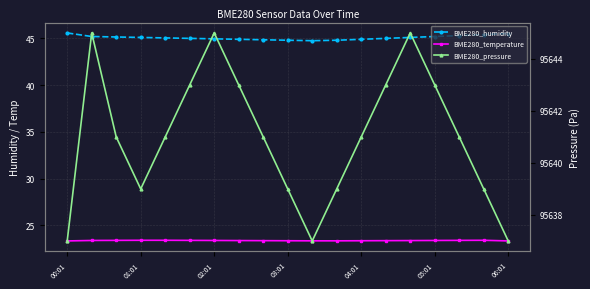

True or false: BME280_pressure has more than 0 interior local peaks.

True